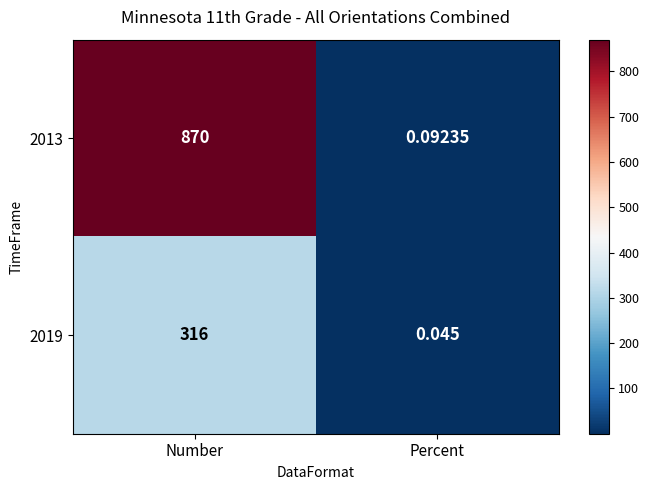

Count the number of data series in this chart.

2